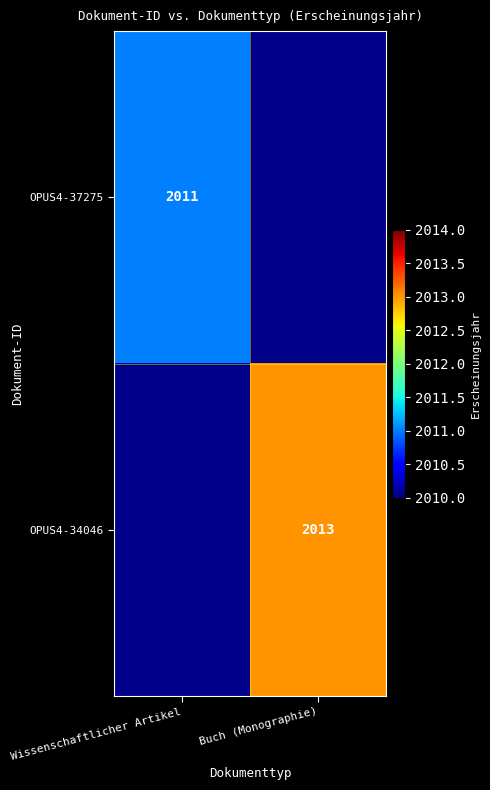

Is the value of OPUS4-37275 at Wissenschaftlicher Artikel greater than the value of OPUS4-34046 at Buch (Monographie)?

No